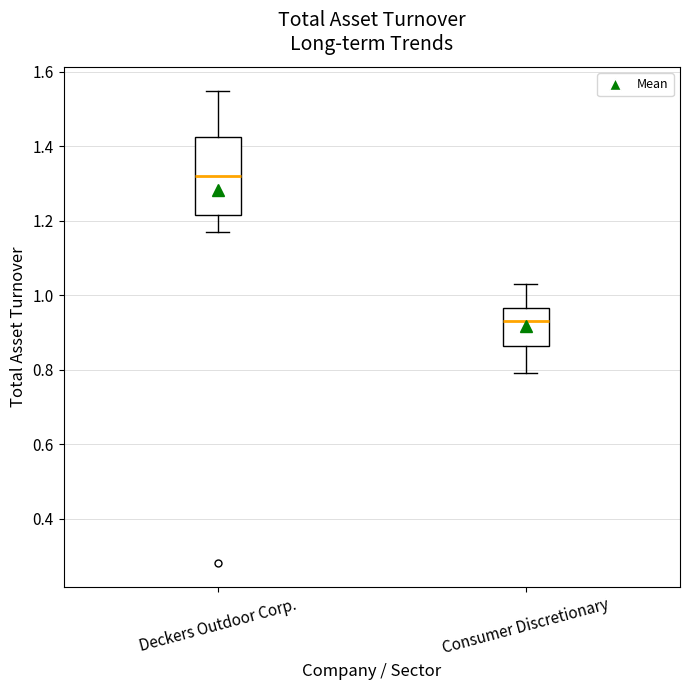

Reading left to right, read every box against the y-axis: the position of its median line, the range the box covers, and the ends of its whiskers. The values are not printed on the chart, so give them approximately, as read against the axis.

Deckers Outdoor Corp.: median 1.32, box 1.22 to 1.42, whiskers 1.18 to 1.56
Consumer Discretionary: median 0.94, box 0.86 to 0.96, whiskers 0.80 to 1.04